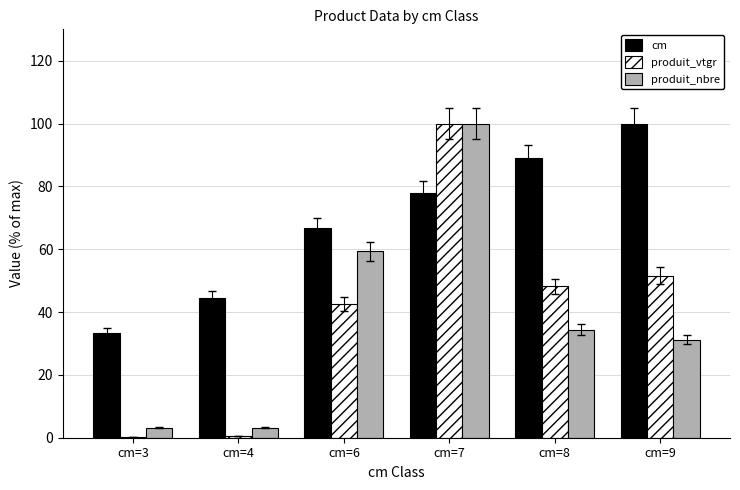

True or false: produit_nbre has a value of 100.0 at cm=7.

True